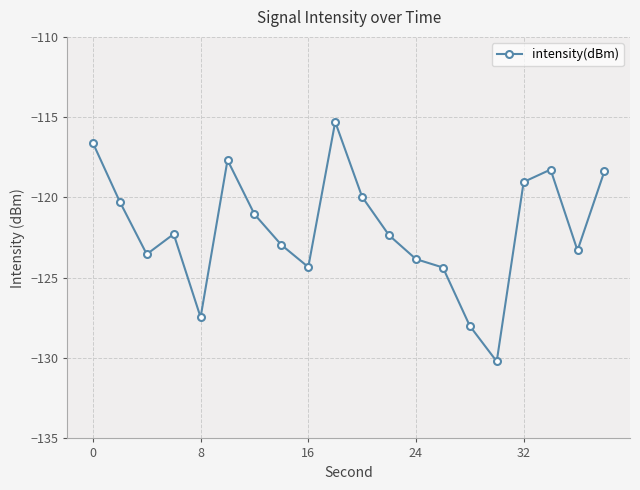

What is the minimum value shown in the chart?

-130.2